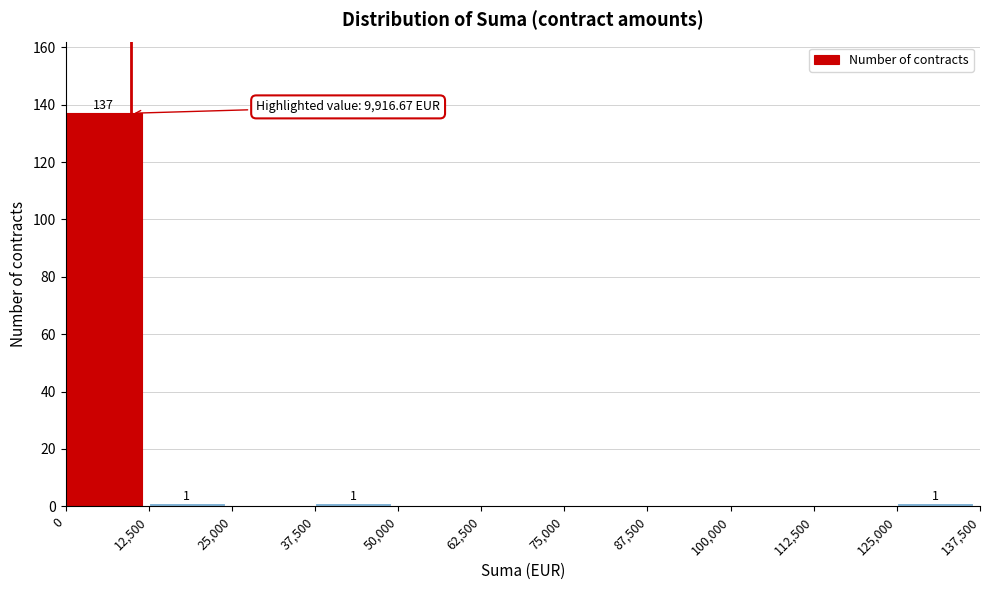

Over which range of the x-axis is the bar tallest?

0 to 12,500